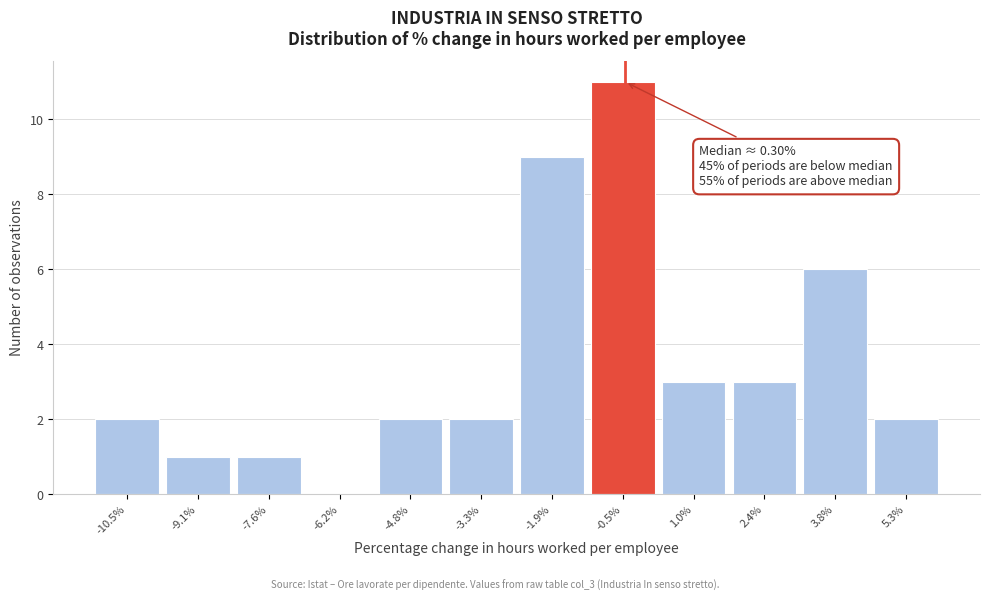

Reading left to right, extract all data points from this chart.

-10.5%=2	-9.1%=1	-7.6%=1	-6.2%=0	-4.8%=2	-3.3%=2	-1.9%=9	-0.5%=11	1.0%=3	2.4%=3	3.8%=6	5.3%=2